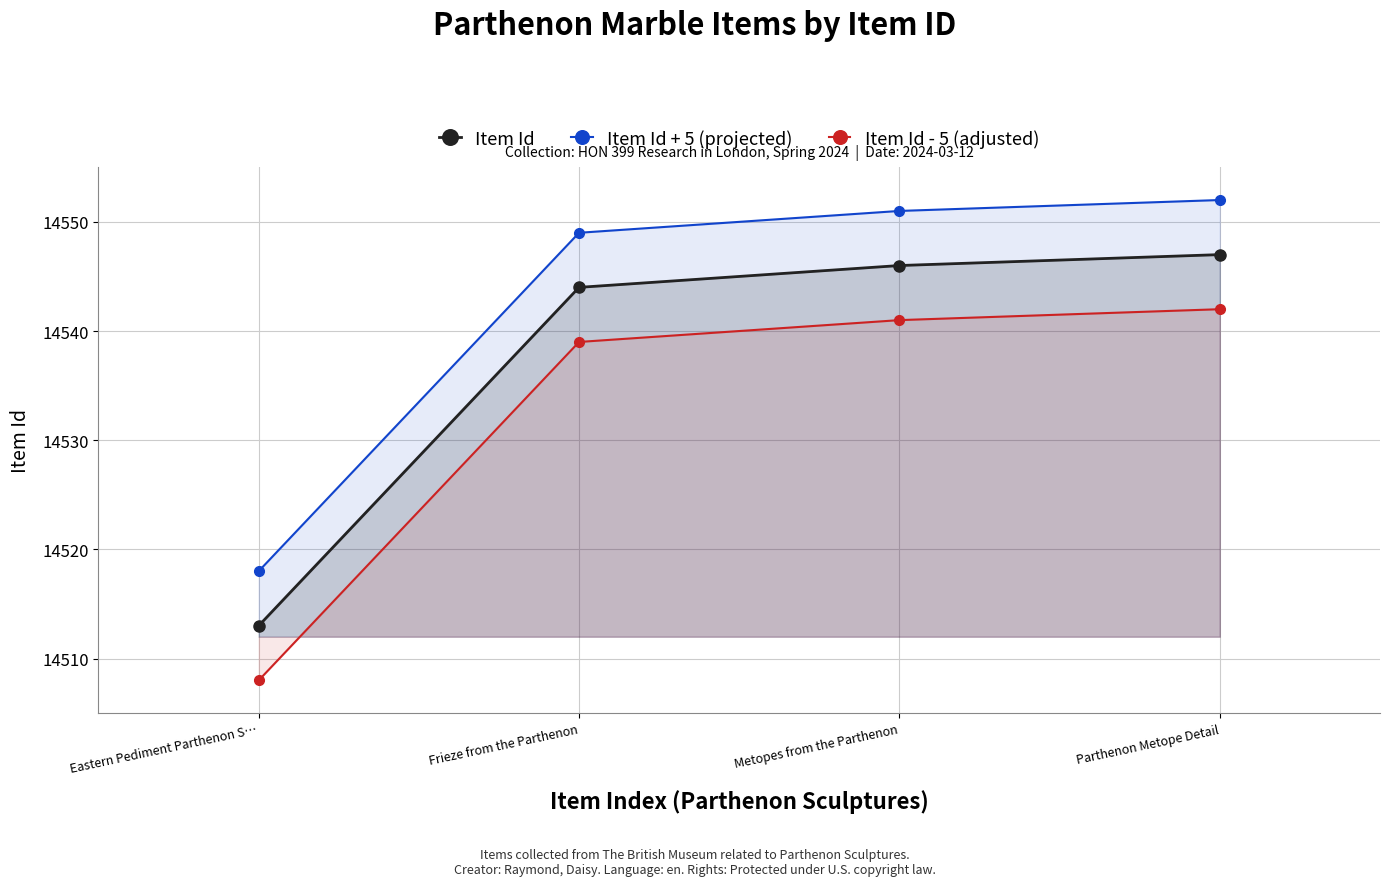

Is the value of Item Id - 5 (adjusted) at Frieze from the Parthenon greater than the value of Item Id + 5 (projected) at Eastern Pediment Parthenon S…?

Yes